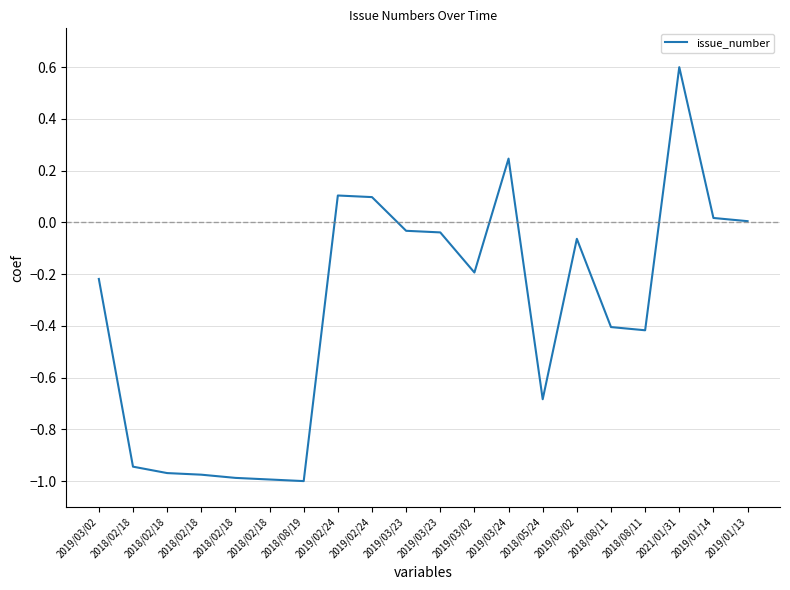

Does the chart have visible grid lines?

Yes